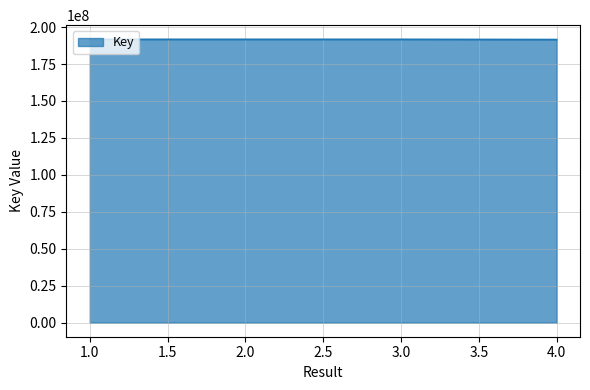

How many values are below 191750697?

2